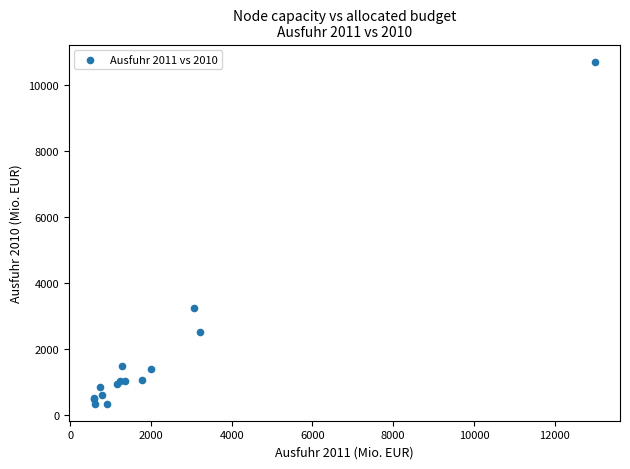

What Y value in the scatter plot is closest to 5520?

3248.7